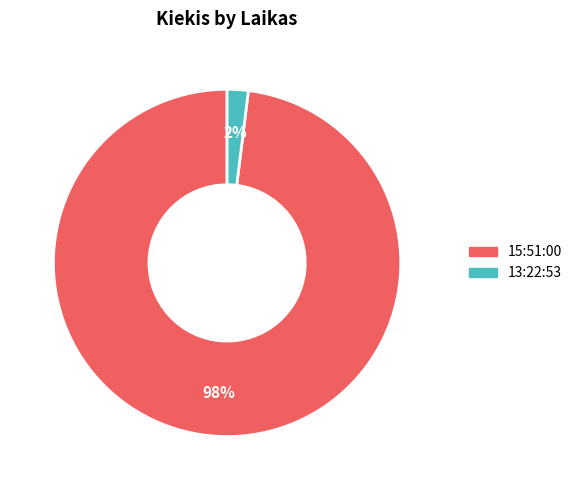

Is there any slice that represents more than half of the pie?

Yes